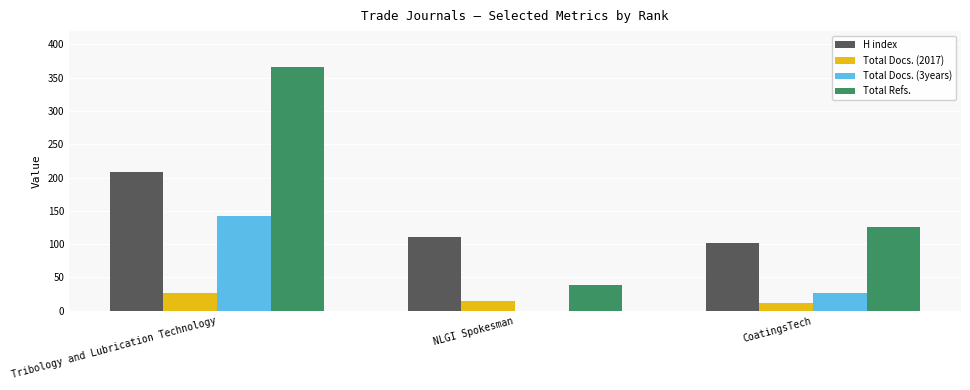

What is the sum of the H index values at NLGI Spokesman and Tribology and Lubrication Technology?

320